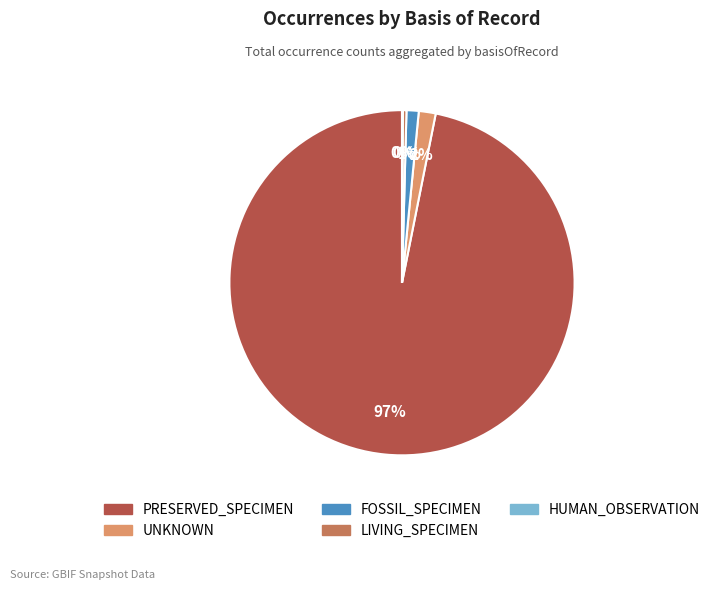

To the nearest percent, what portion does UNKNOWN represent?

2%